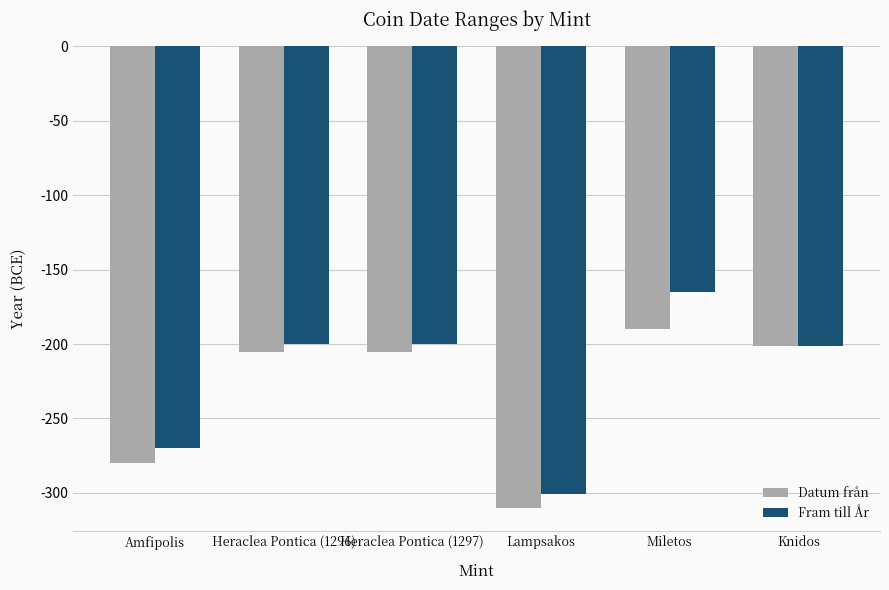

Count the number of data series in this chart.

2